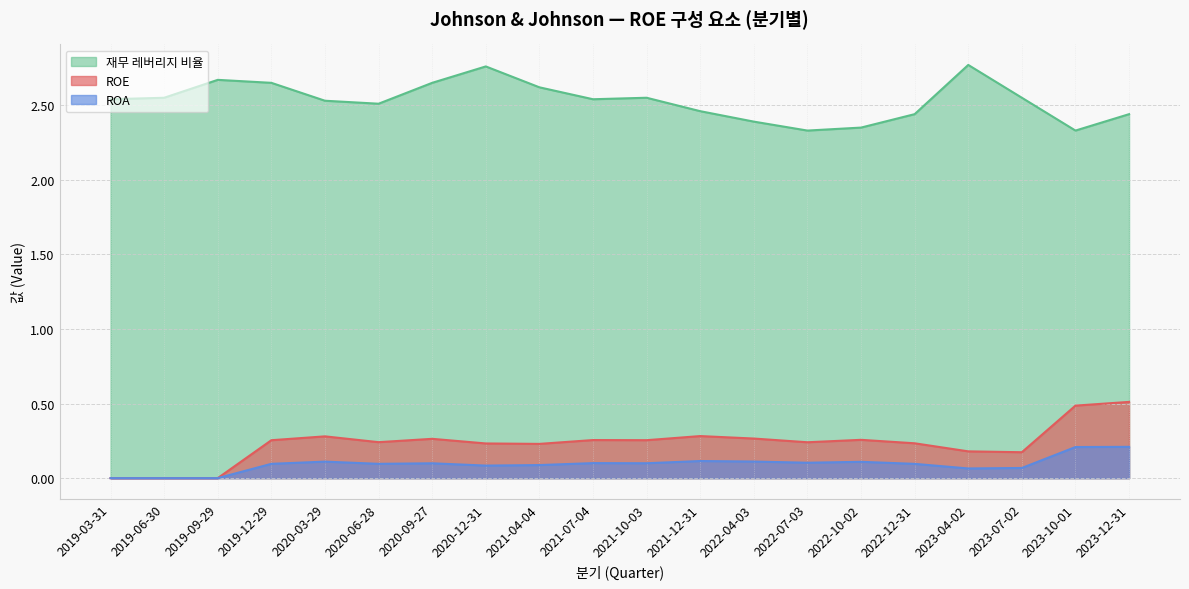

Reading right to left, extract all data points from this chart.

ROE: 0.5	0.5	0.2	0.2	0.2	0.3	0.2	0.3	0.3	0.3	0.3	0.2	0.2	0.3	0.2	0.3	0.3	0.0	0.0	0.0
ROA: 0.2	0.2	0.1	0.1	0.1	0.1	0.1	0.1	0.1	0.1	0.1	0.1	0.1	0.1	0.1	0.1	0.1	0.0	0.0	0.0
재무 레버리지 비율: 2.4	2.3	2.5	2.8	2.4	2.4	2.3	2.4	2.5	2.5	2.5	2.6	2.8	2.6	2.5	2.5	2.6	2.7	2.5	2.5